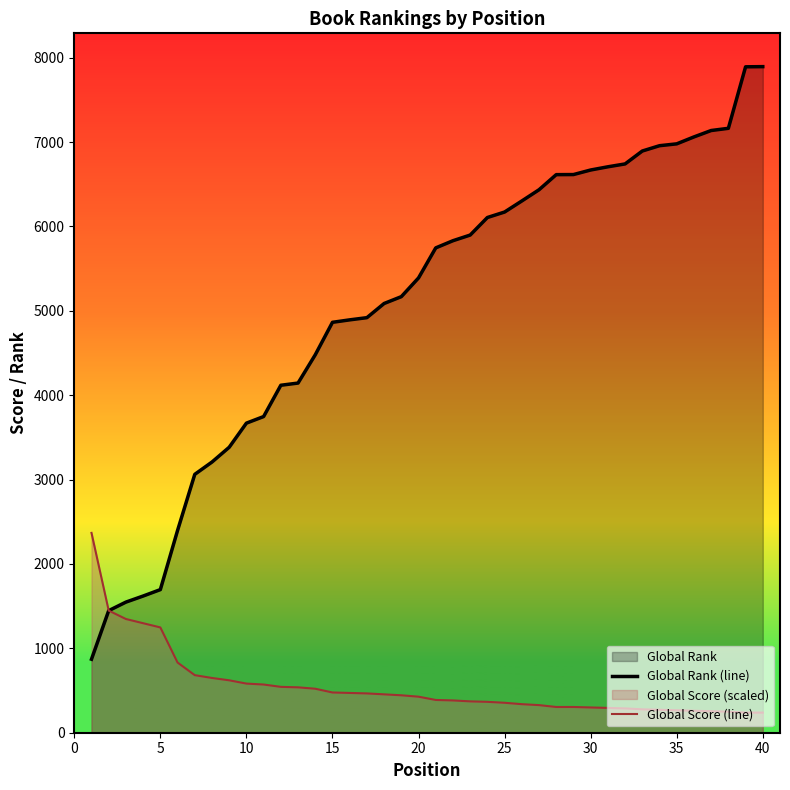

What is the maximum value shown in the chart?

7894.0